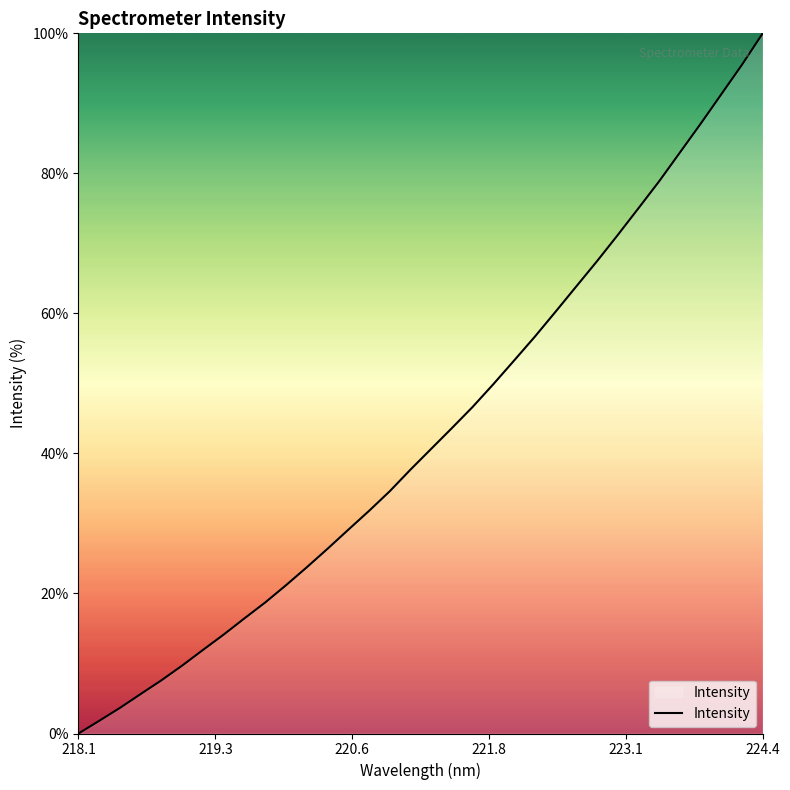

Reading left to right, list all the values displayed in this chart.

0.0	1.8	3.7	5.6	7.6	9.7	11.9	14.1	16.5	18.7	21.2	23.7	26.4	29.1	31.8	34.6	37.7	40.7	43.6	46.6	49.9	53.3	56.7	60.2	63.9	67.5	71.2	75.0	78.9	83.0	87.1	91.3	95.5	100.0